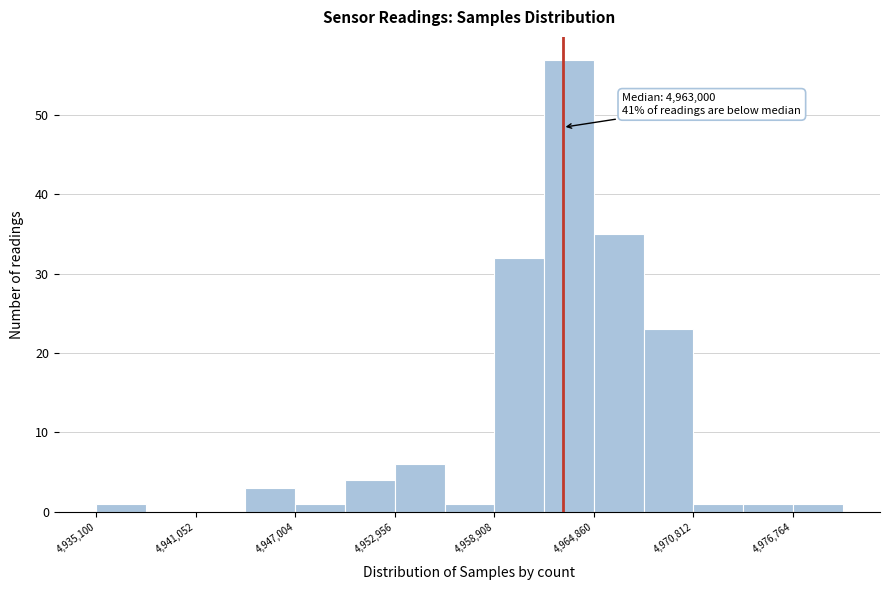

Around what value on the x-axis is the tallest bar? Give the approximate position of its centre, as read against the axis.

4963000